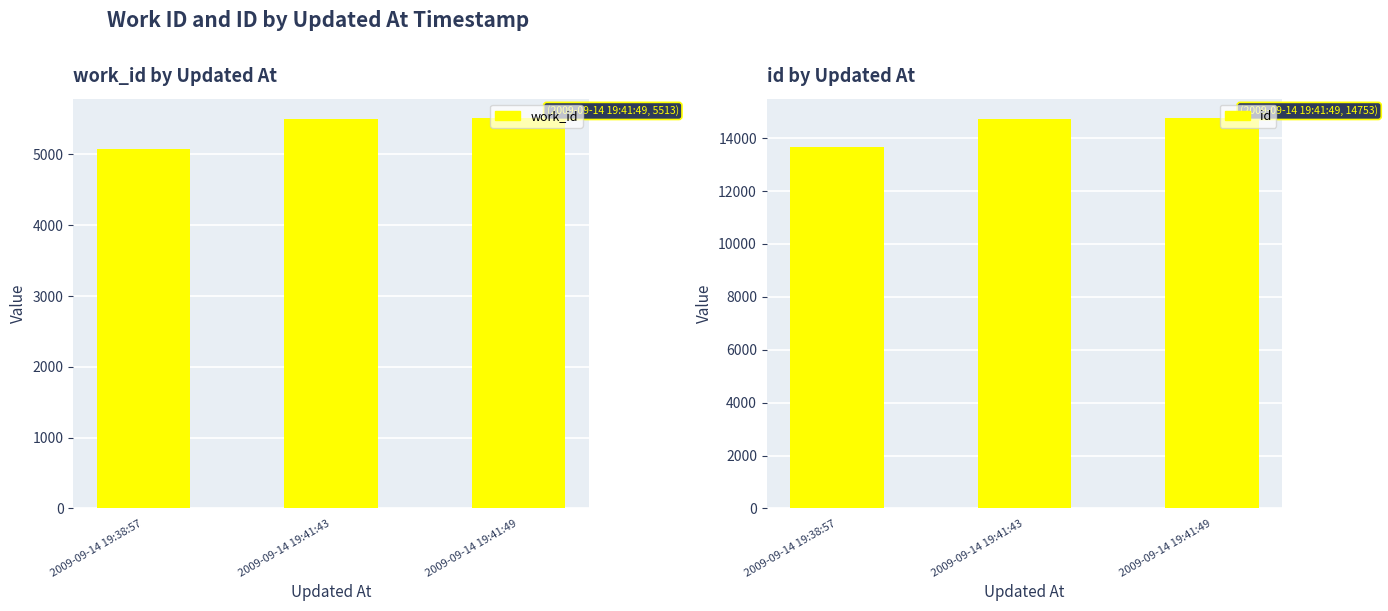

Which series has the largest total across all categories?

id